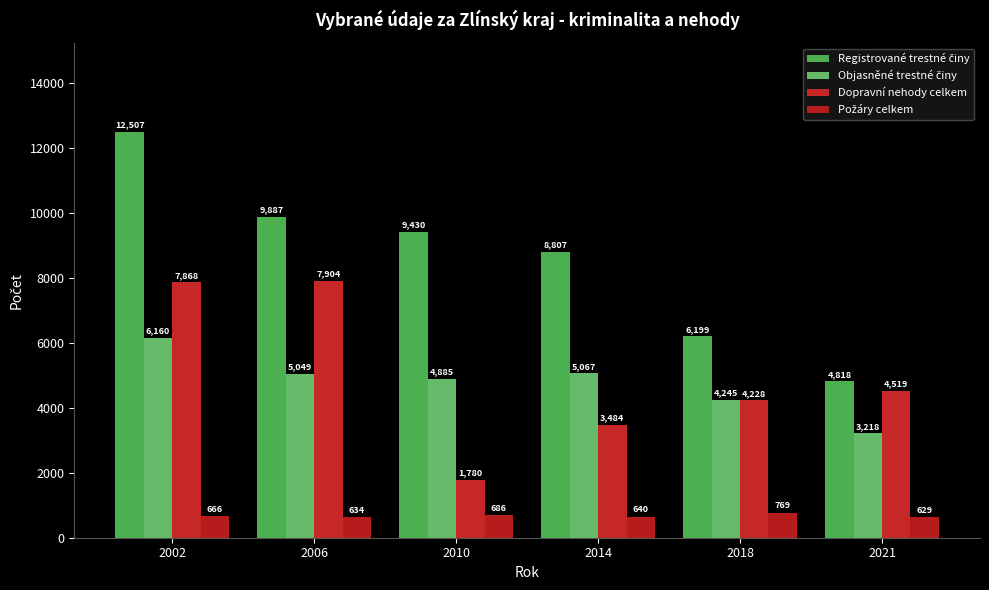

How many bars are there in each group?

4